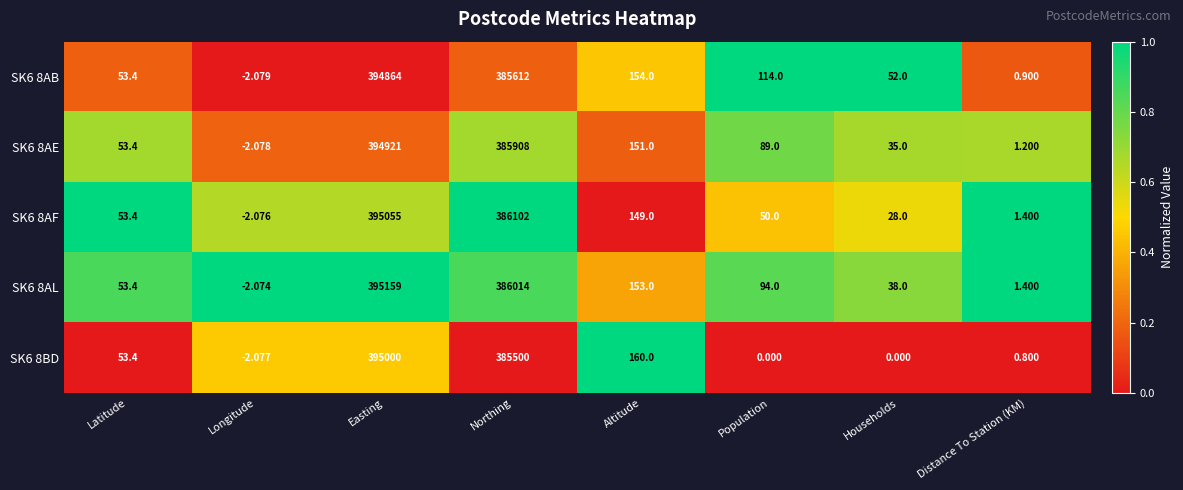

At which label does SK6 8BD first exceed 53?

Latitude